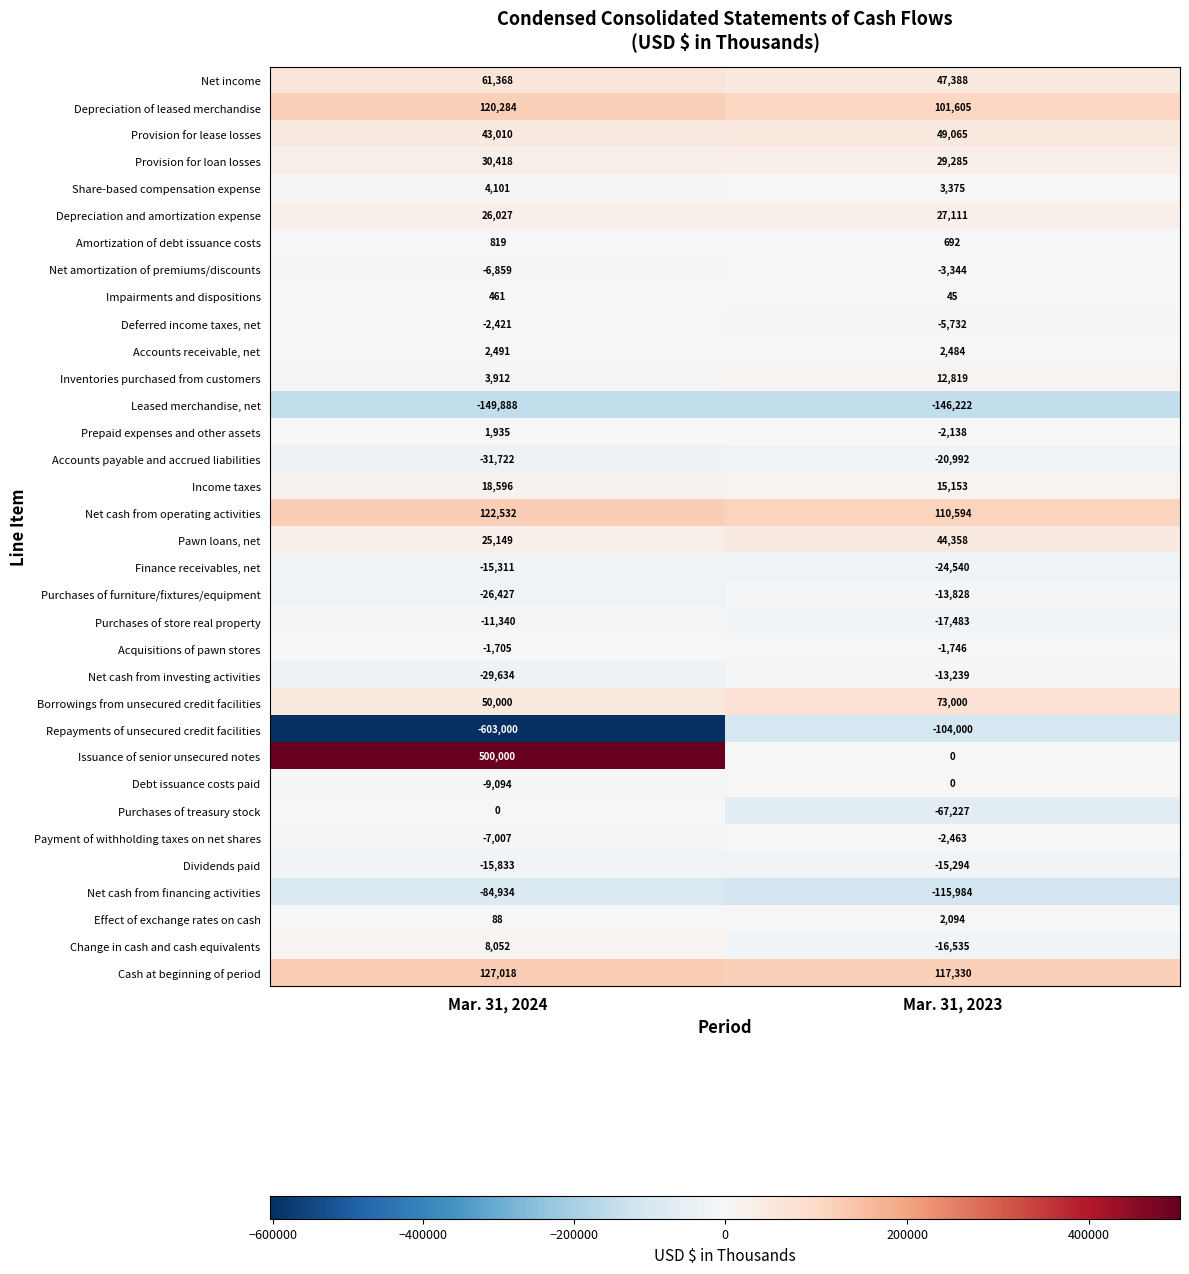

Between Mar. 31, 2024 and Mar. 31, 2023, which series saw the biggest shift?

Issuance of senior unsecured notes